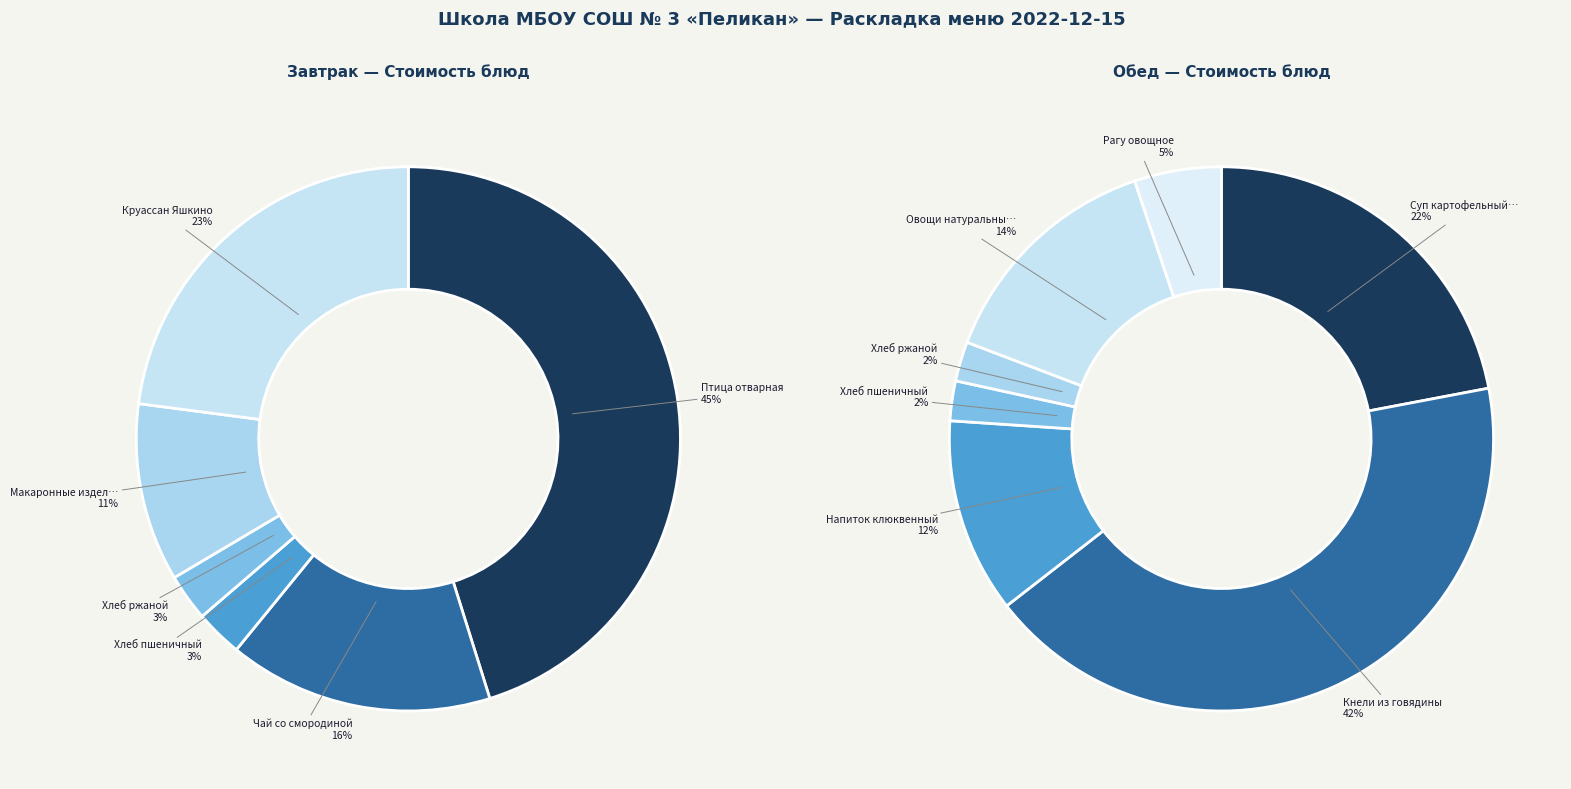

What is the ratio of the value at Птица отварная to the value at Хлеб ржаной (завтрак)?

16.2